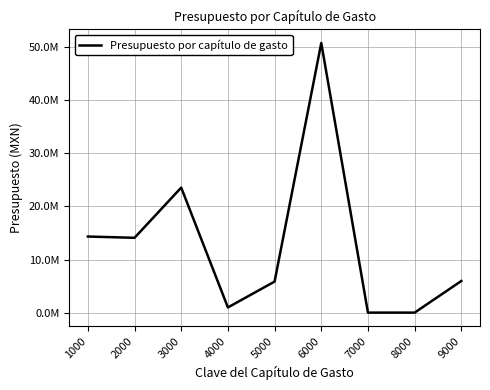

Does the chart have visible grid lines?

Yes